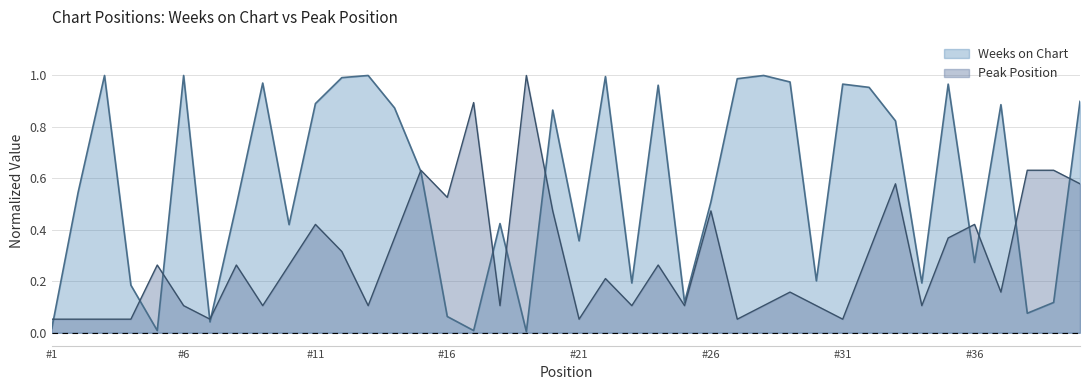

Reading left to right, extract all data points from this chart.

Weeks on Chart: 0.0	0.5	1.0	0.2	0.0	1.0	0.0	0.5	1.0	0.4	0.9	1.0	1.0	0.9	0.6	0.1	0.0	0.4	0.0	0.9	0.4	1.0	0.2	1.0	0.1	0.5	1.0	1.0	1.0	0.2	1.0	1.0	0.8	0.2	1.0	0.3	0.9	0.1	0.1	0.9
Peak Position: 0.1	0.1	0.1	0.1	0.3	0.1	0.1	0.3	0.1	0.3	0.4	0.3	0.1	0.4	0.6	0.5	0.9	0.1	1.0	0.5	0.1	0.2	0.1	0.3	0.1	0.5	0.1	0.1	0.2	0.1	0.1	0.3	0.6	0.1	0.4	0.4	0.2	0.6	0.6	0.6